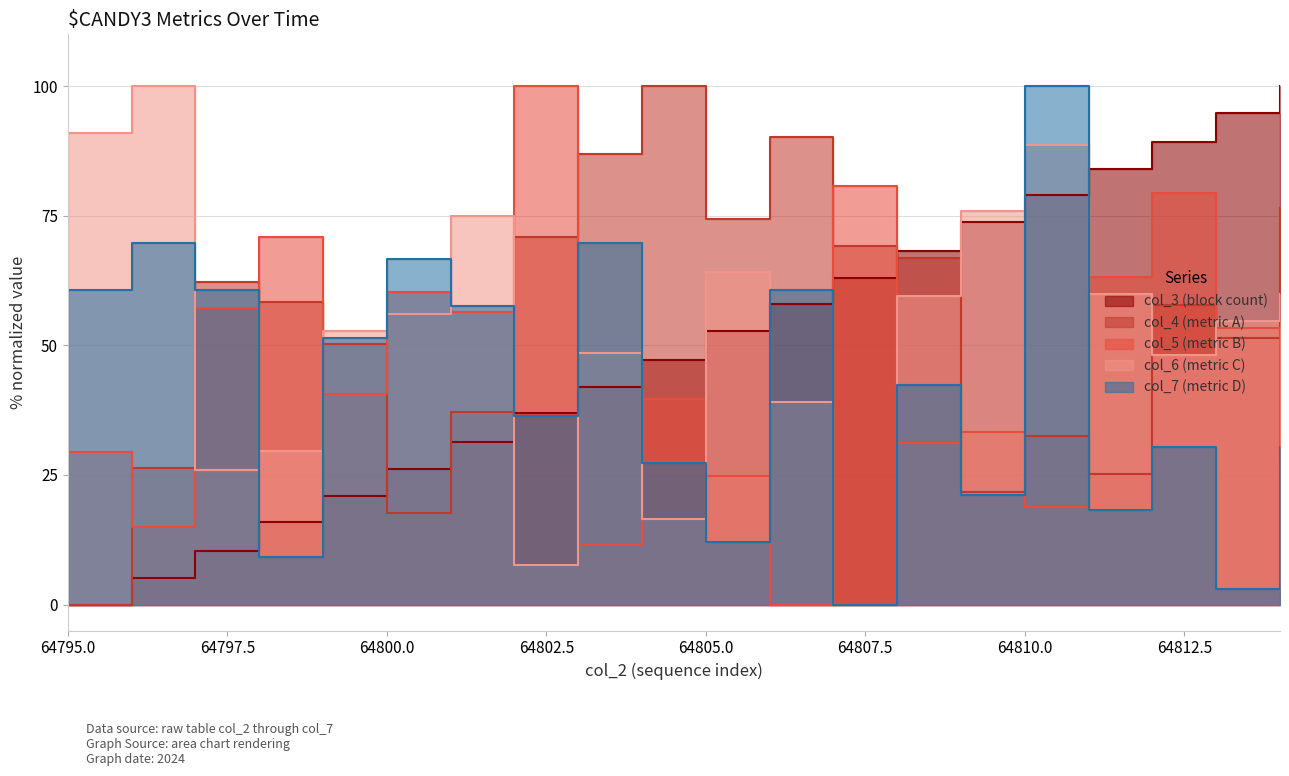

What is the difference between the second highest and second lowest values in the col_6 series?

83.5